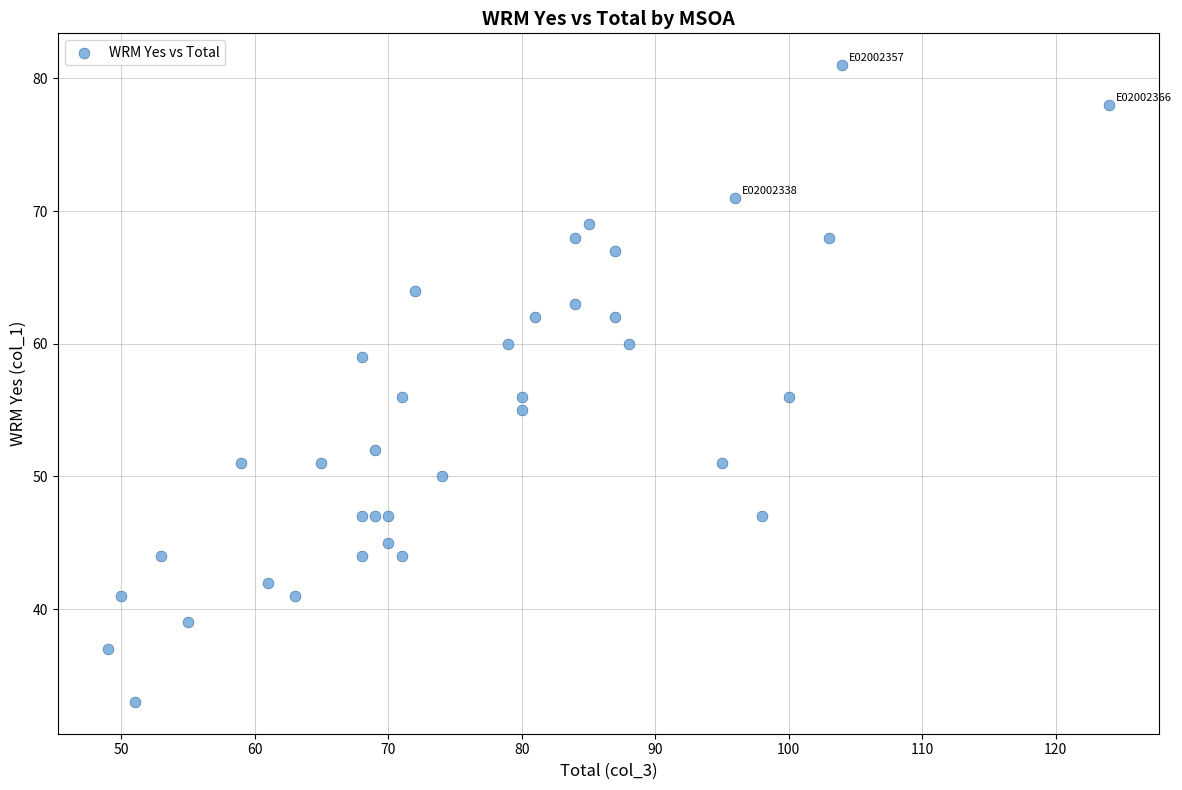

What is the range of X values (max minus min)?

75